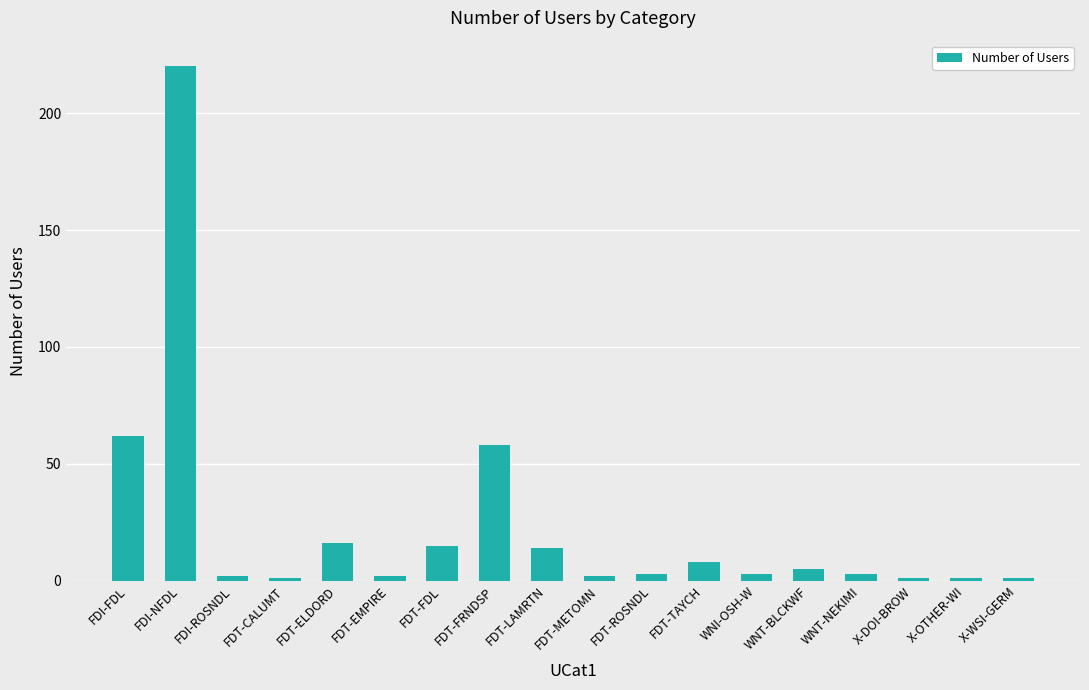

The value at FDI-NFDL is 220. True or false?

True